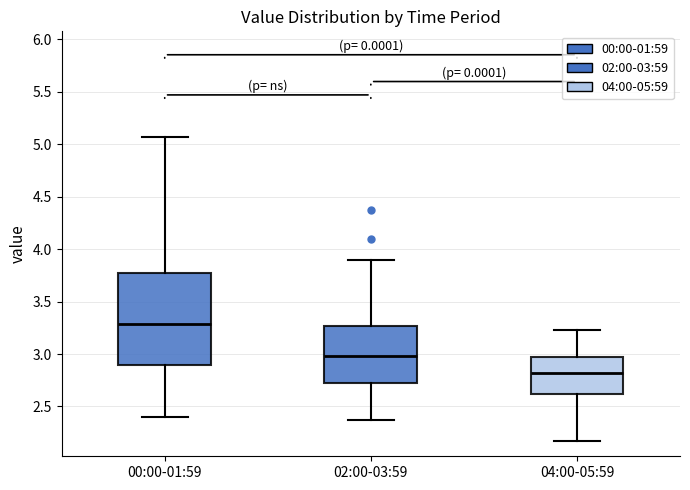

Where does the median line of the box for 00:00-01:59 sit on the y-axis? The values are not printed on the chart, so give them approximately, as read against the axis.

3.30